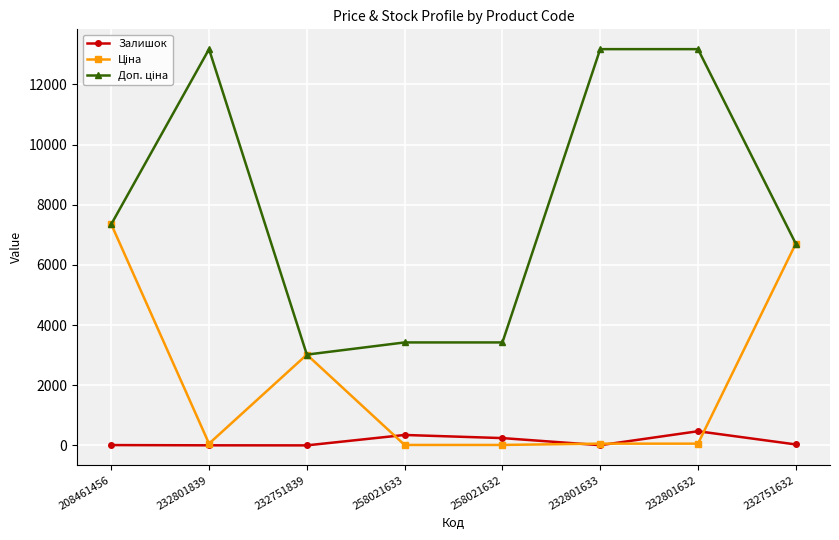

What is the maximum value shown in the chart?

13171.5